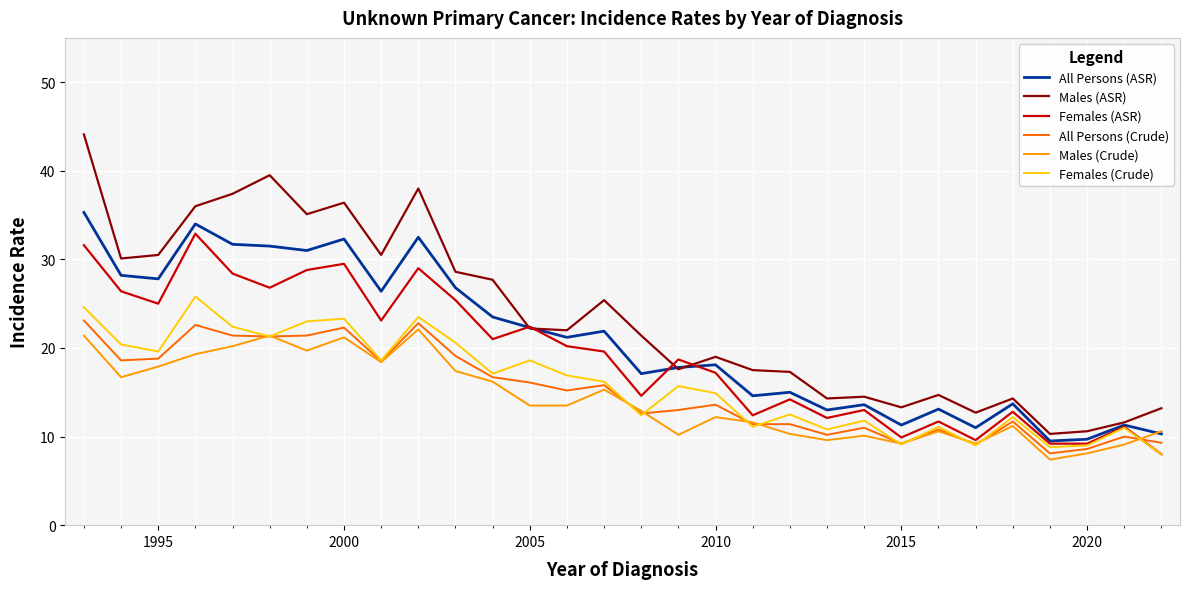

At how many categories does at least one series exceed 33?

7